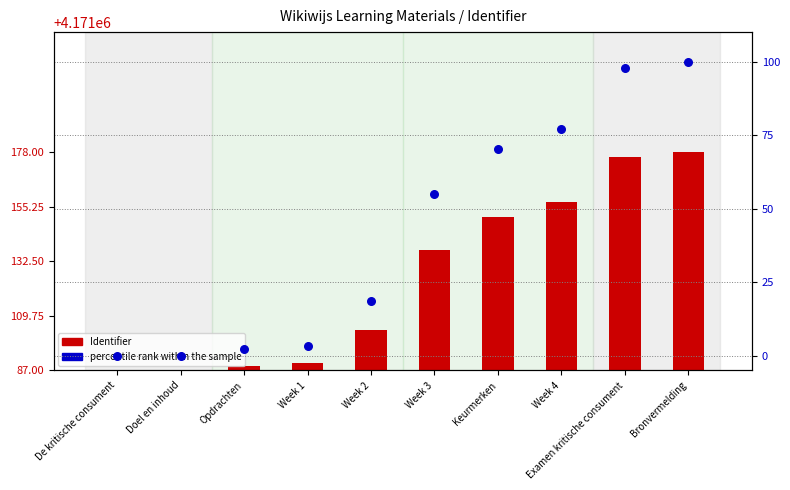

Which series reaches the maximum Y coordinate?

percentile rank within the sample